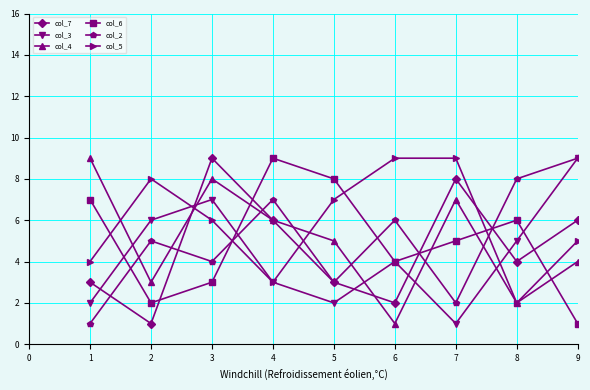

How many values in the col_7 series are below 4?

4